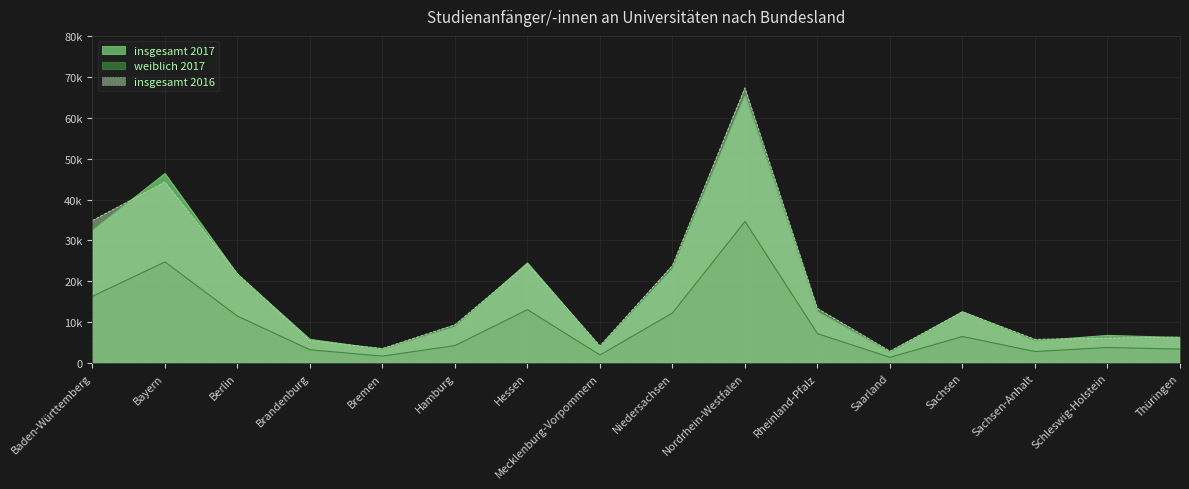

What is the value of the insgesamt 2016 point at the 4th from the left?

5512